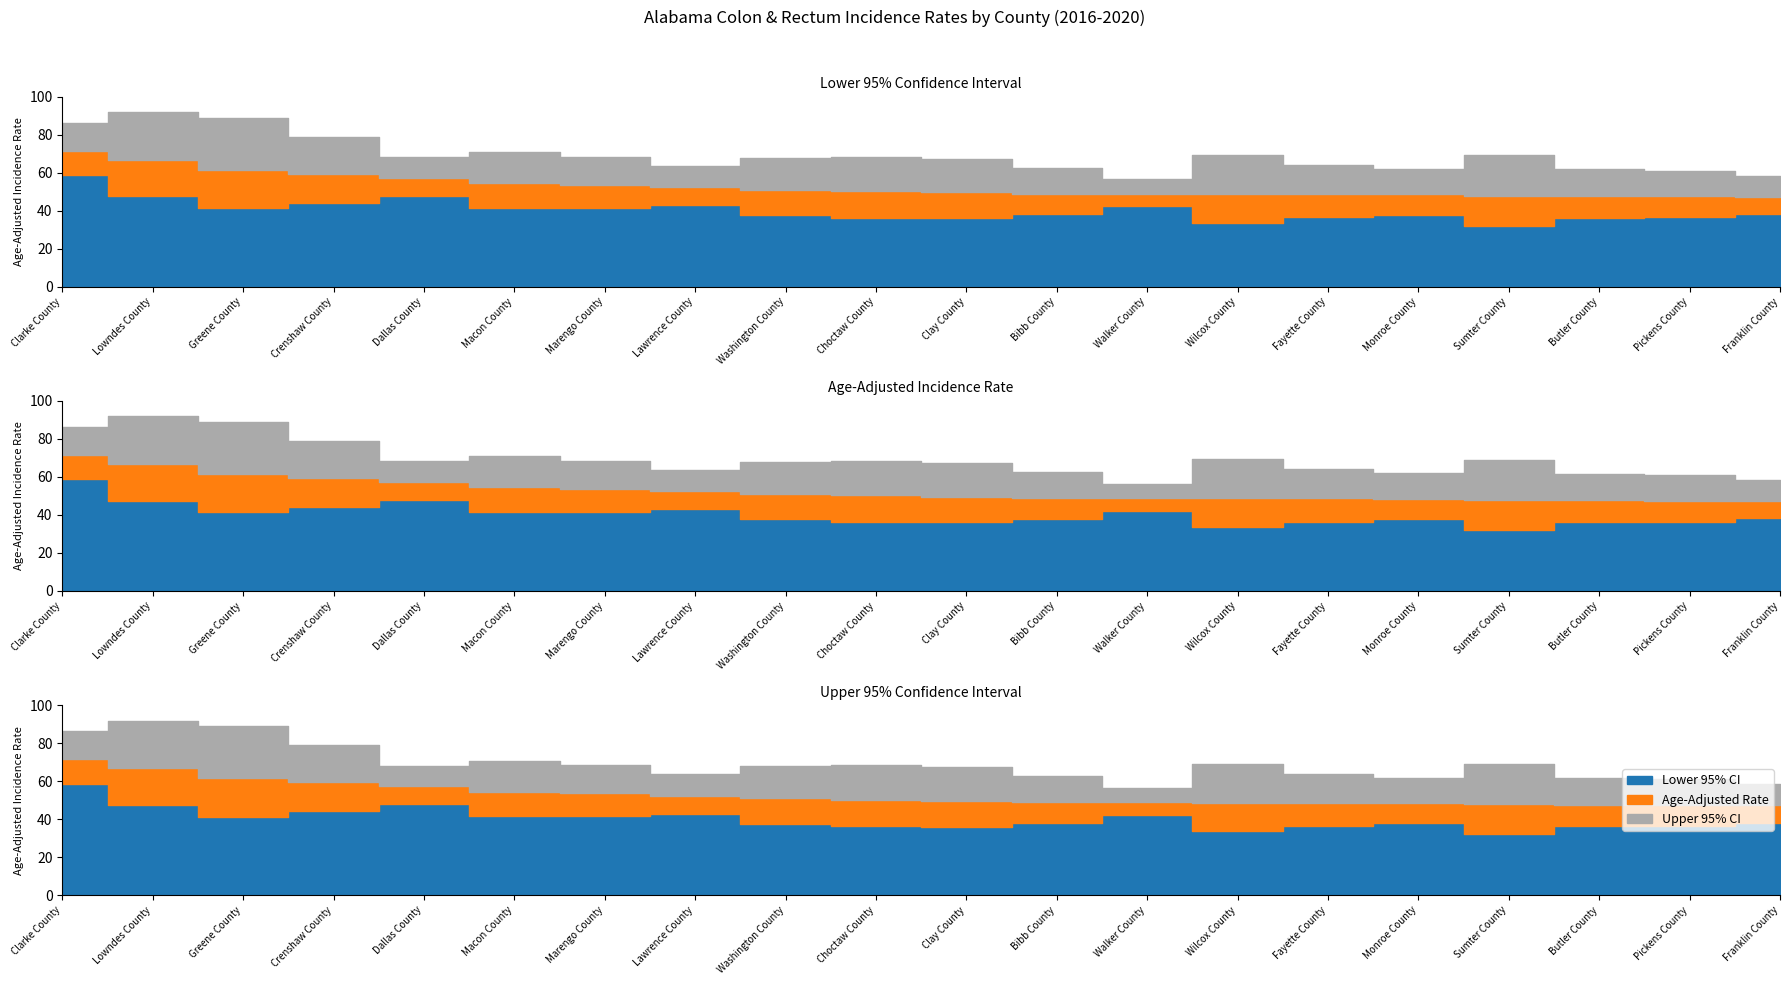

At which category is the sum across all series the highest?

Clarke County